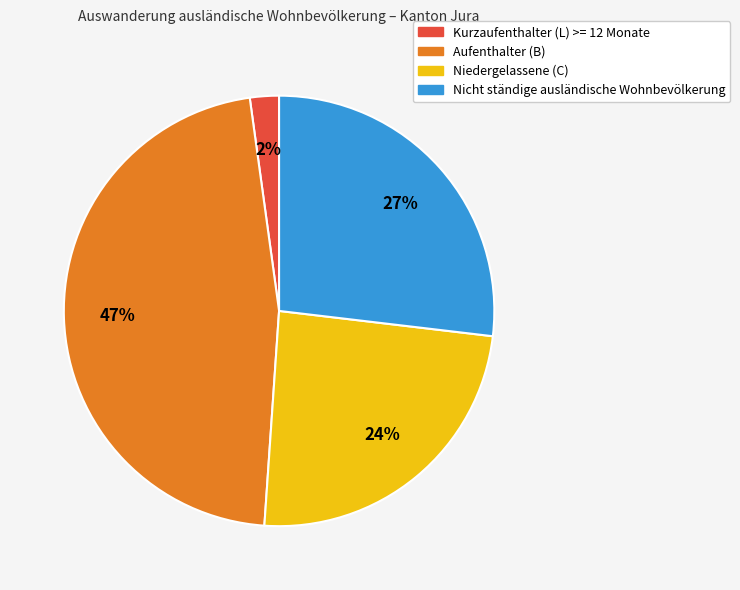

Is the sum of Kurzaufenthalter (L) >= 12 Monate and Aufenthalter (B) greater than half?

No